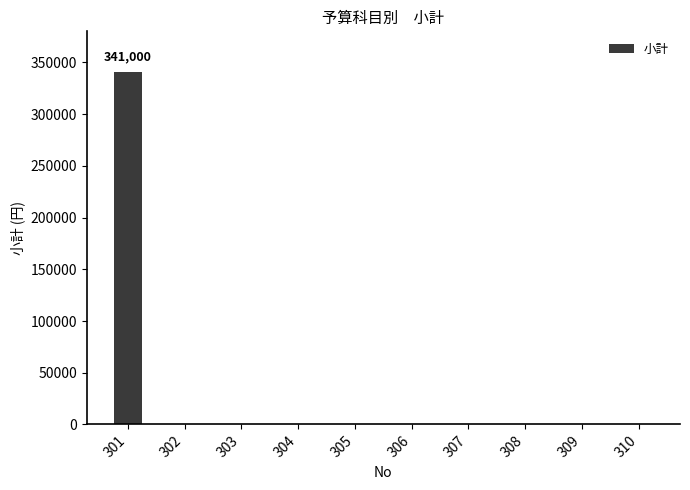

What is the greatest value displayed?

341000